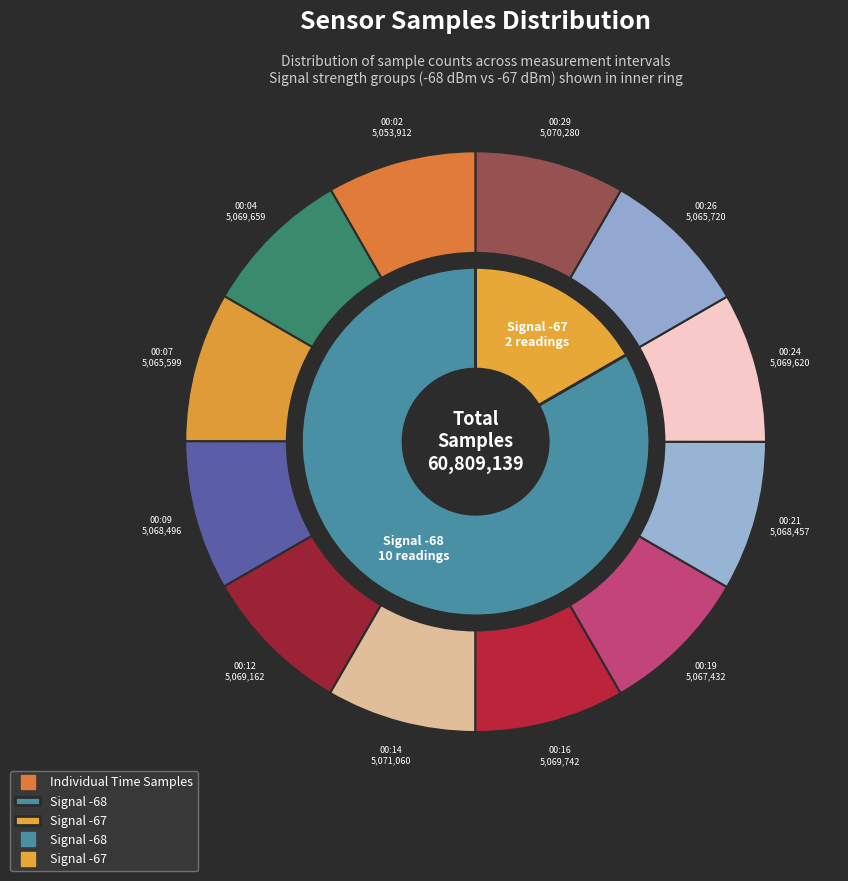

What is the largest slice in the pie chart?

00:14